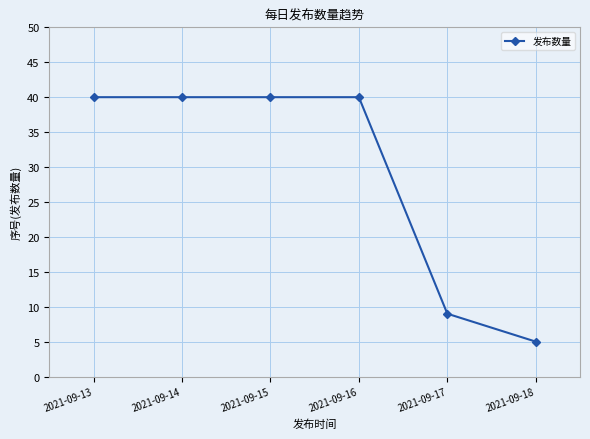

What is the smallest value displayed?

5